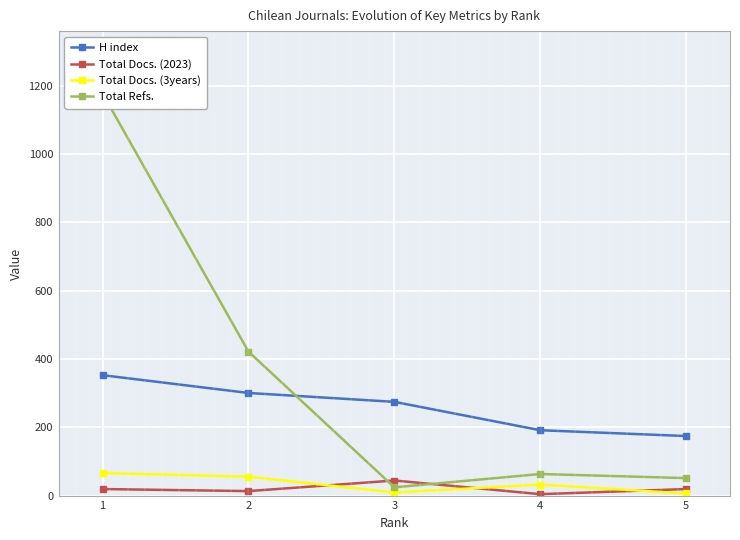

What are all the series names shown in the legend?

H index, Total Docs. (2023), Total Docs. (3years), Total Refs.